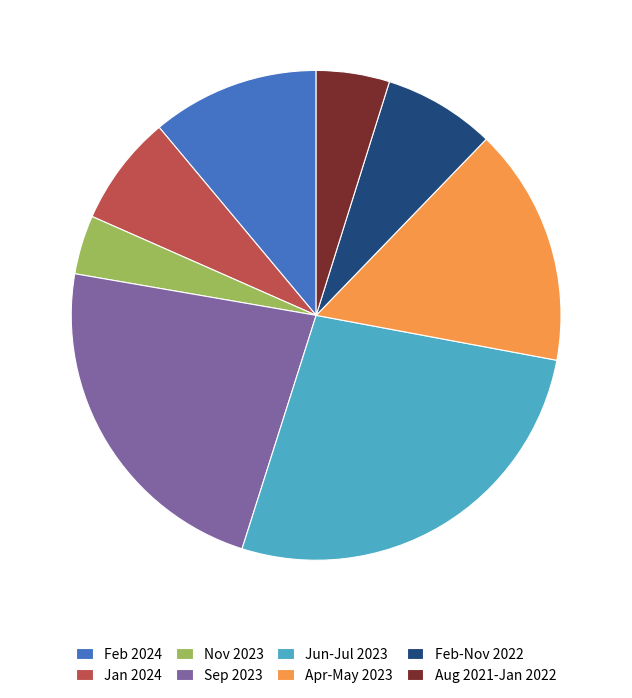

Approximately how many times larger is the value at Apr-May 2023 compared to Aug 2021-Jan 2022?

3.2